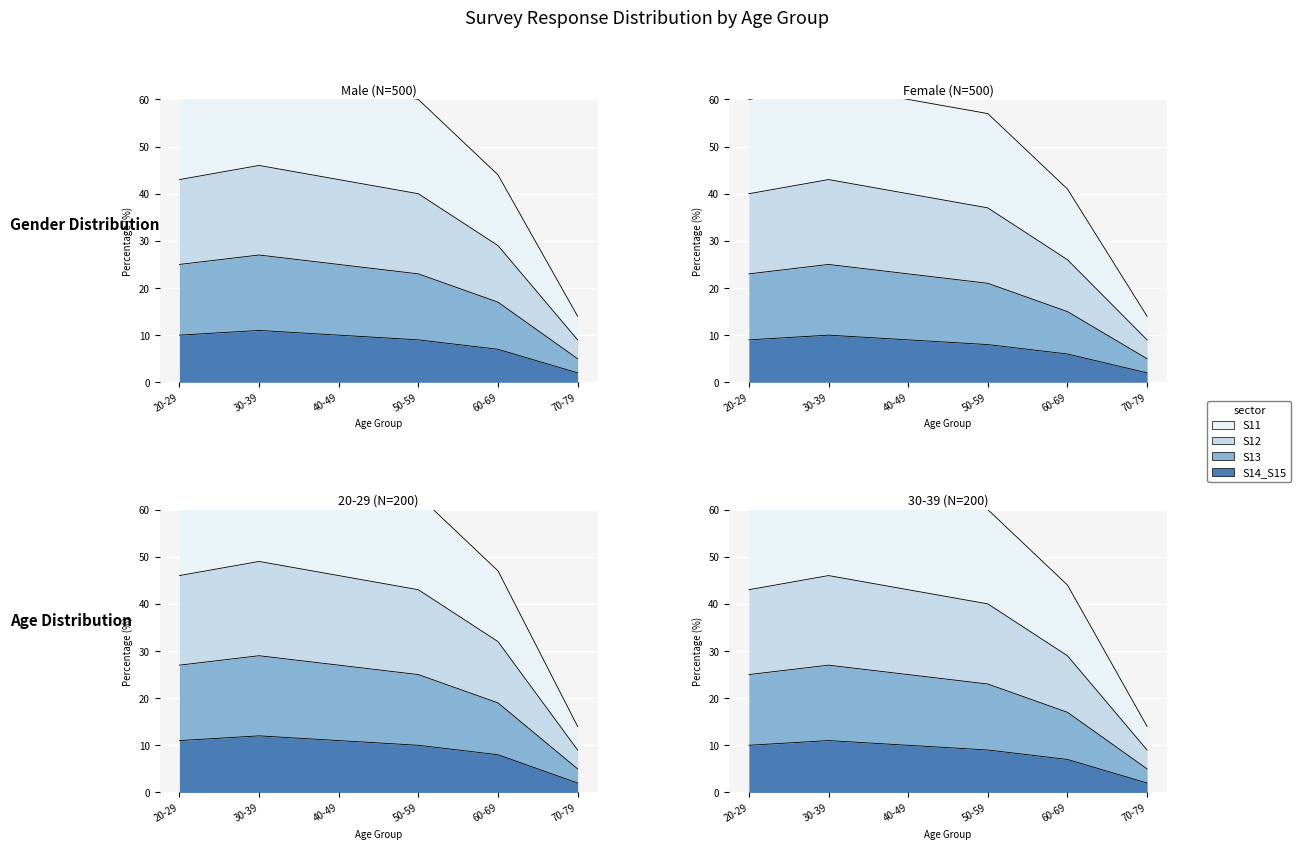

What is the label of the 6th point from the right?

20-29